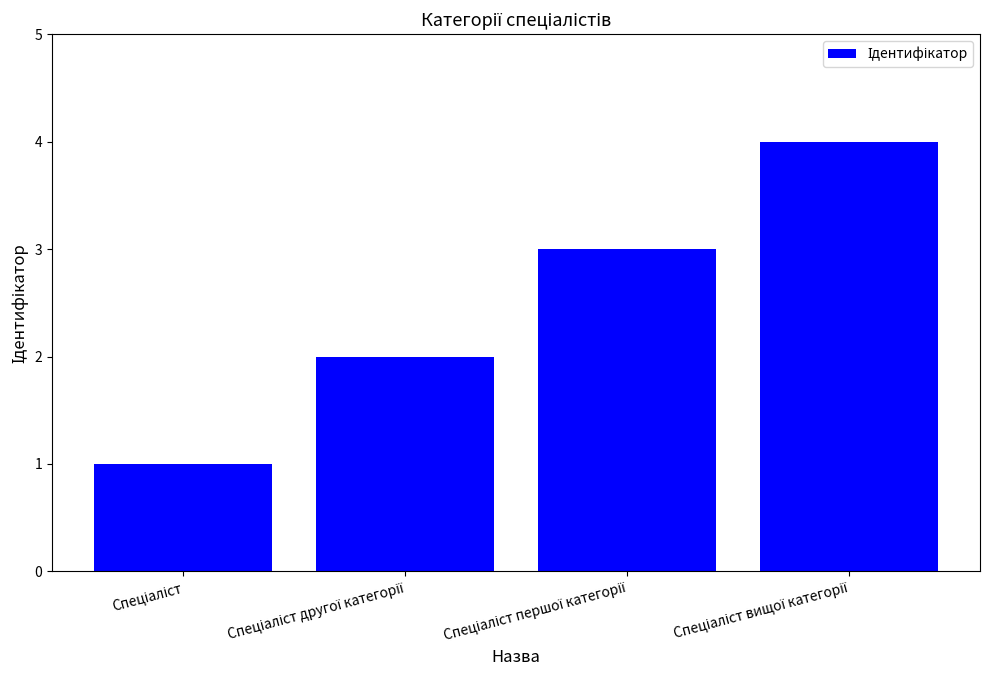

Are the bars horizontal?

No